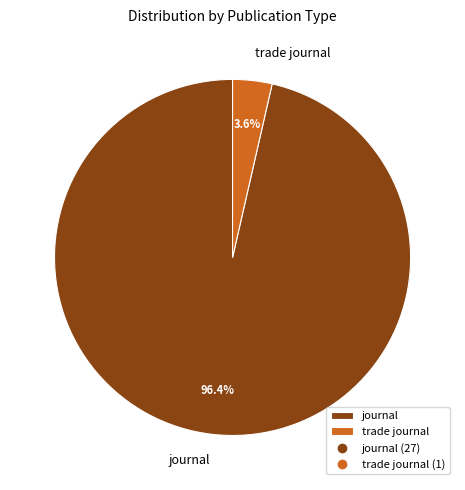

Which category accounts for the majority?

journal